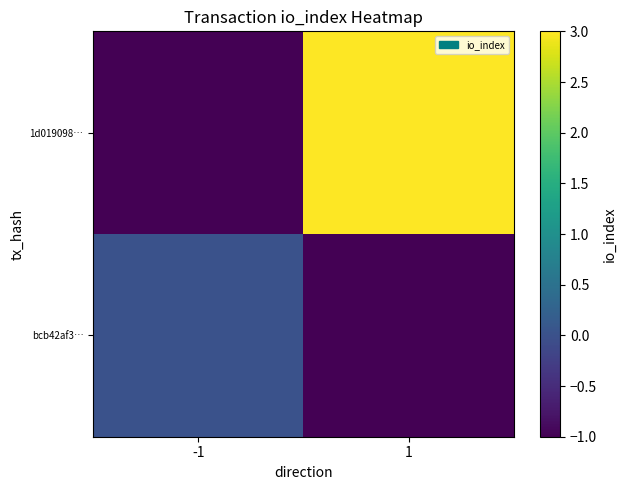

Count the number of data series in this chart.

2